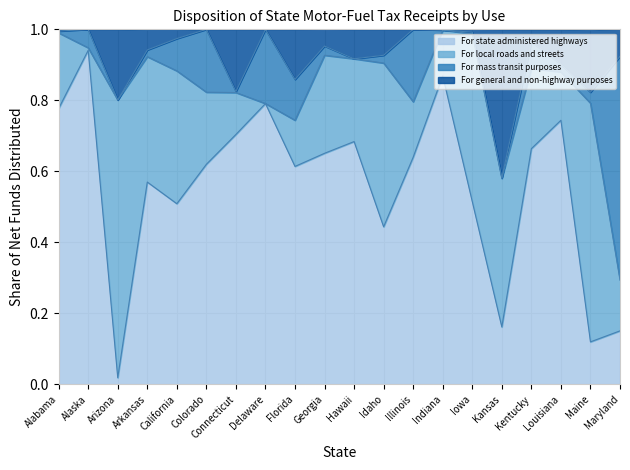

At which label does For state administered highways reach its minimum?

Arizona